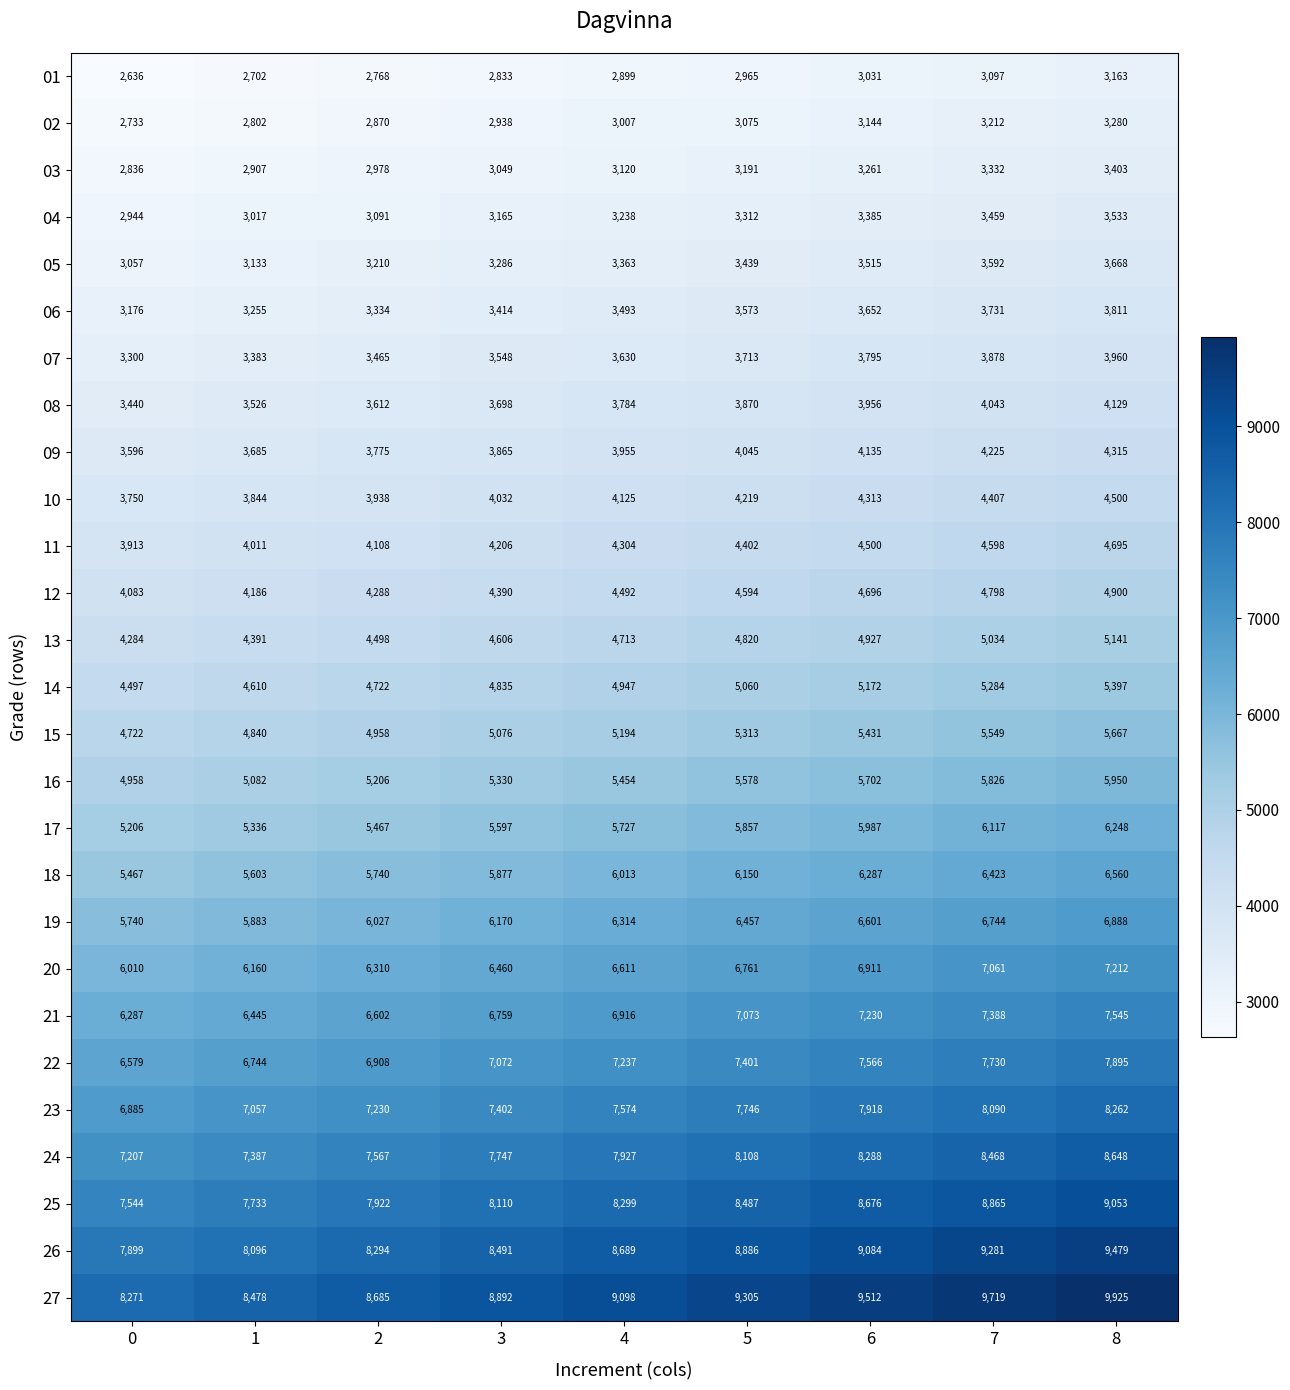

List the series in order of their peak value, lowest first.

01, 02, 03, 04, 05, 06, 07, 08, 09, 10, 11, 12, 13, 14, 15, 16, 17, 18, 19, 20, 21, 22, 23, 24, 25, 26, 27